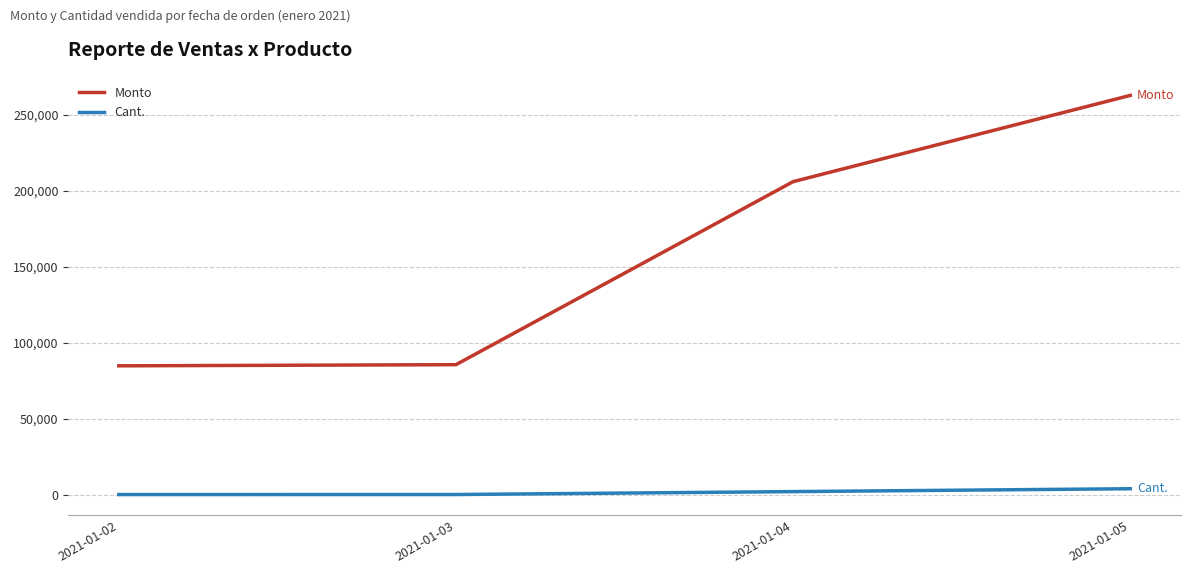

What is the sum of the Monto values at 2021-01-04 and 2021-01-05?

468668.8